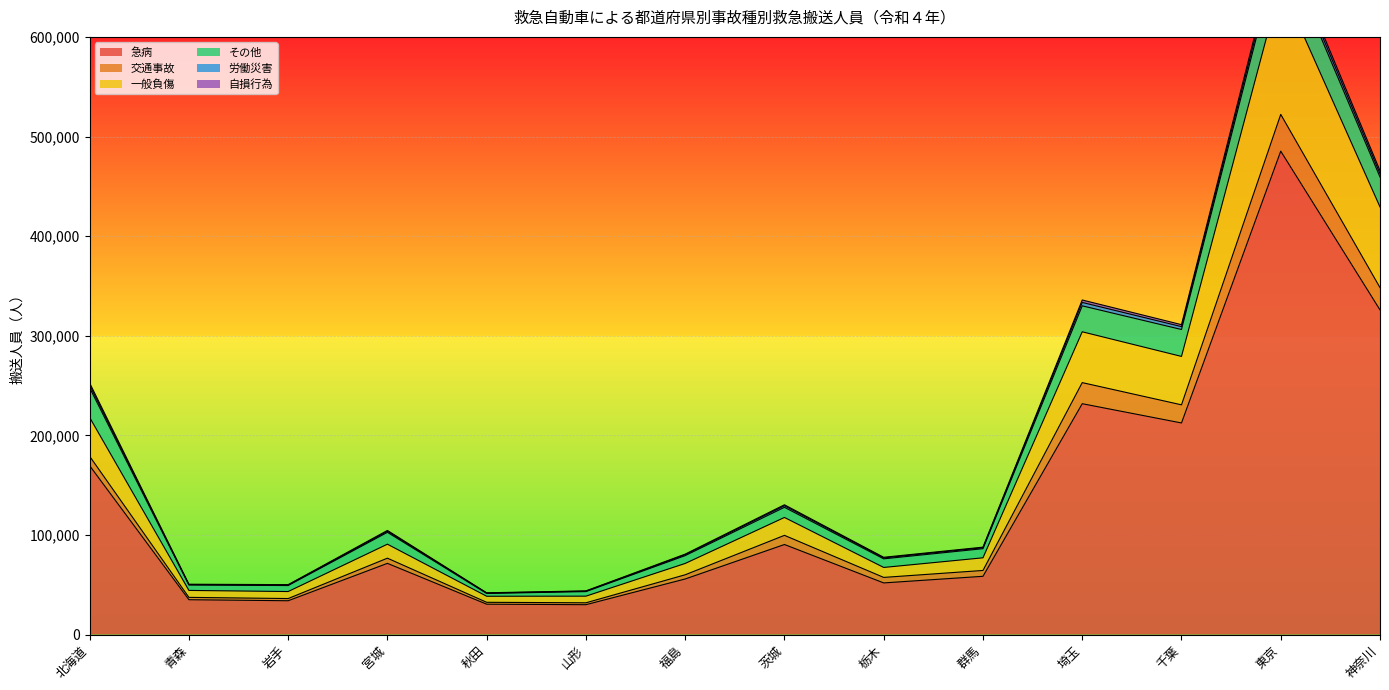

What is the average value of the 急病 series?

134464